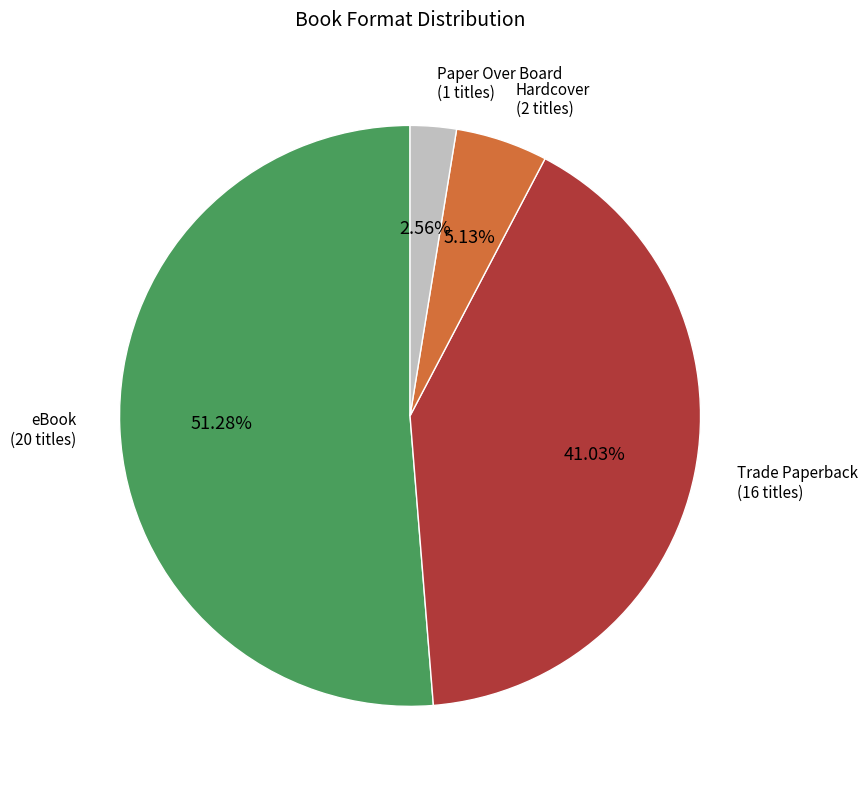

Is there any slice that represents more than half of the pie?

Yes